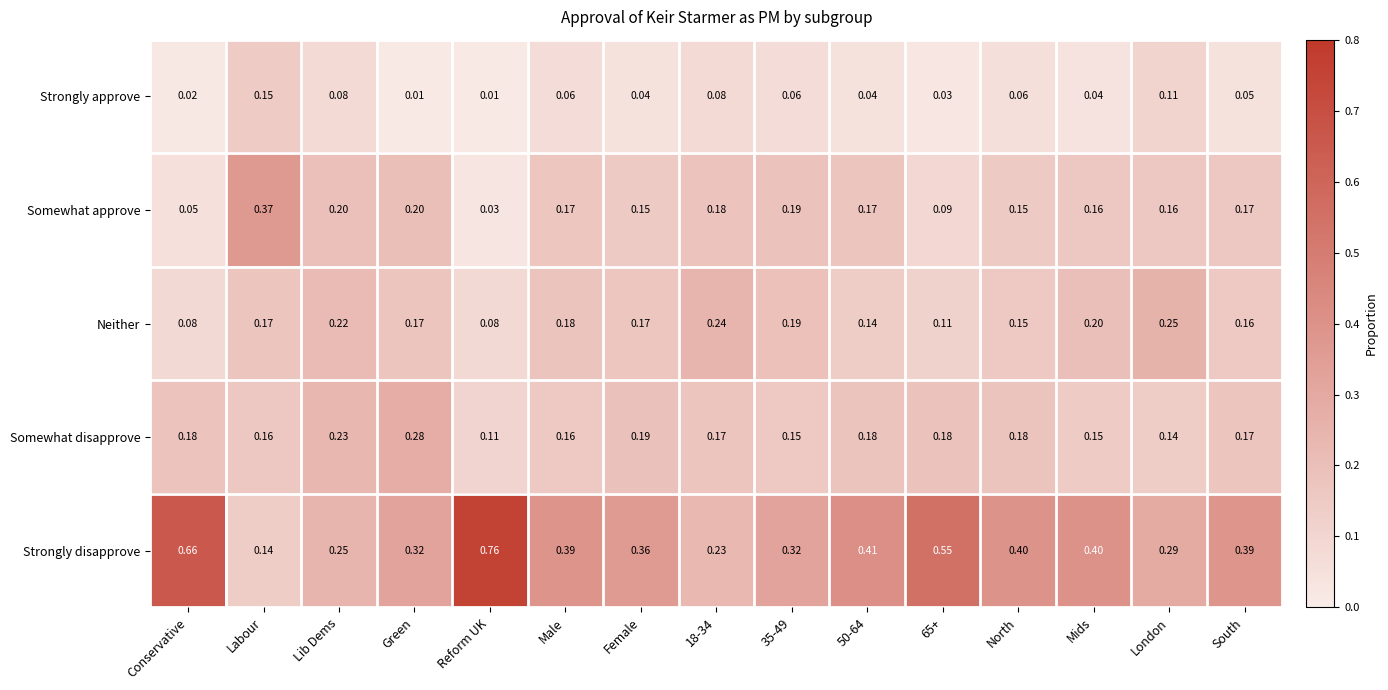

How many distinct data groups are displayed?

5